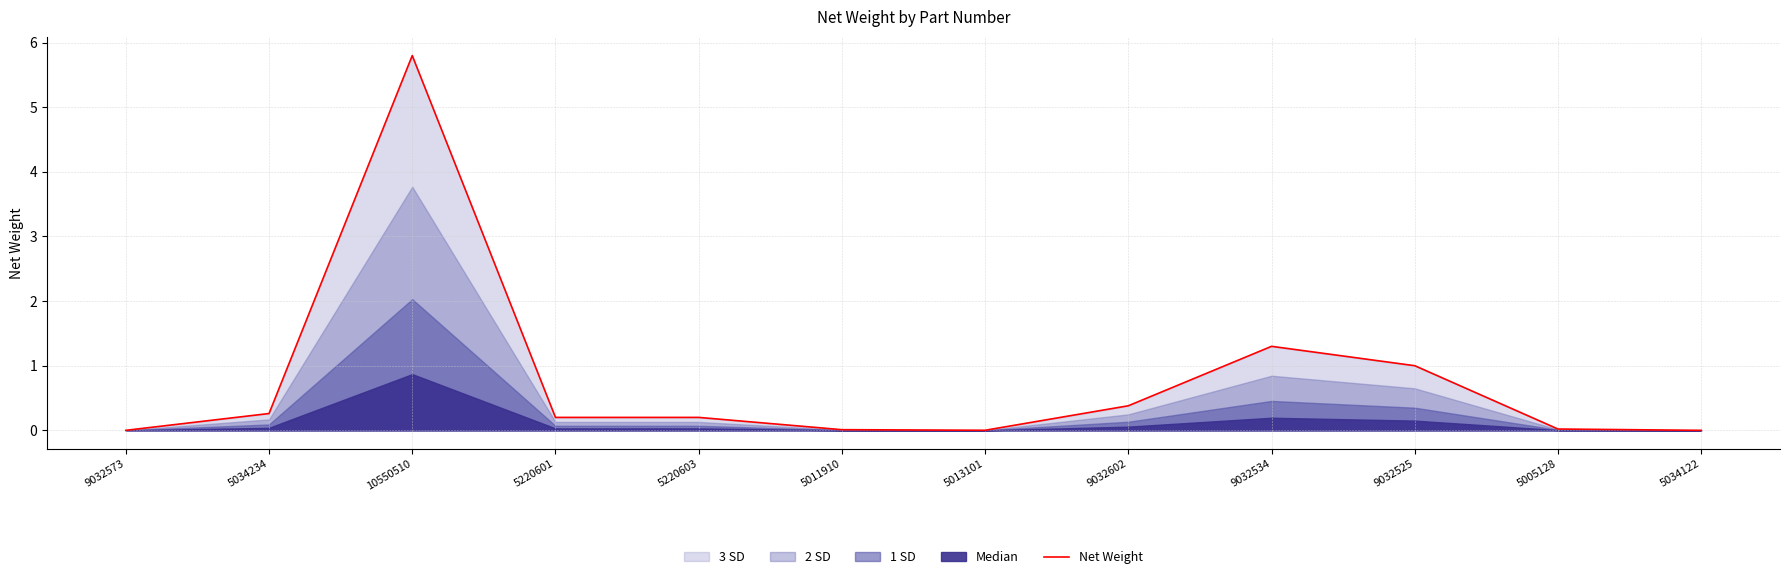

Does the chart display data point markers on the line(s)?

No